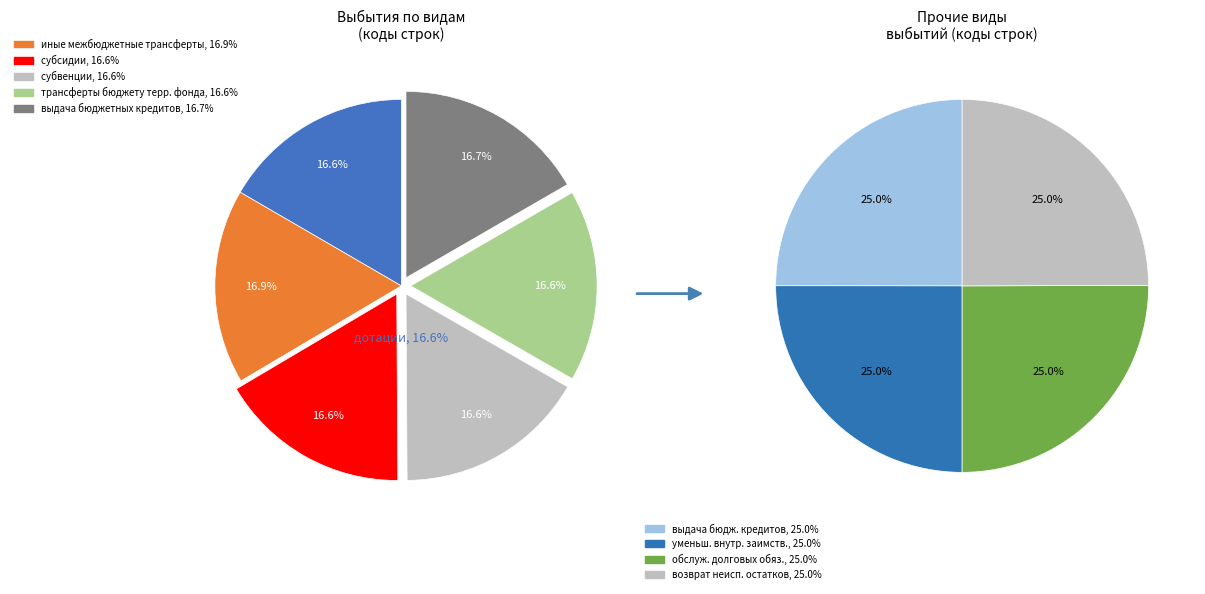

How many slices are in this pie chart?

6